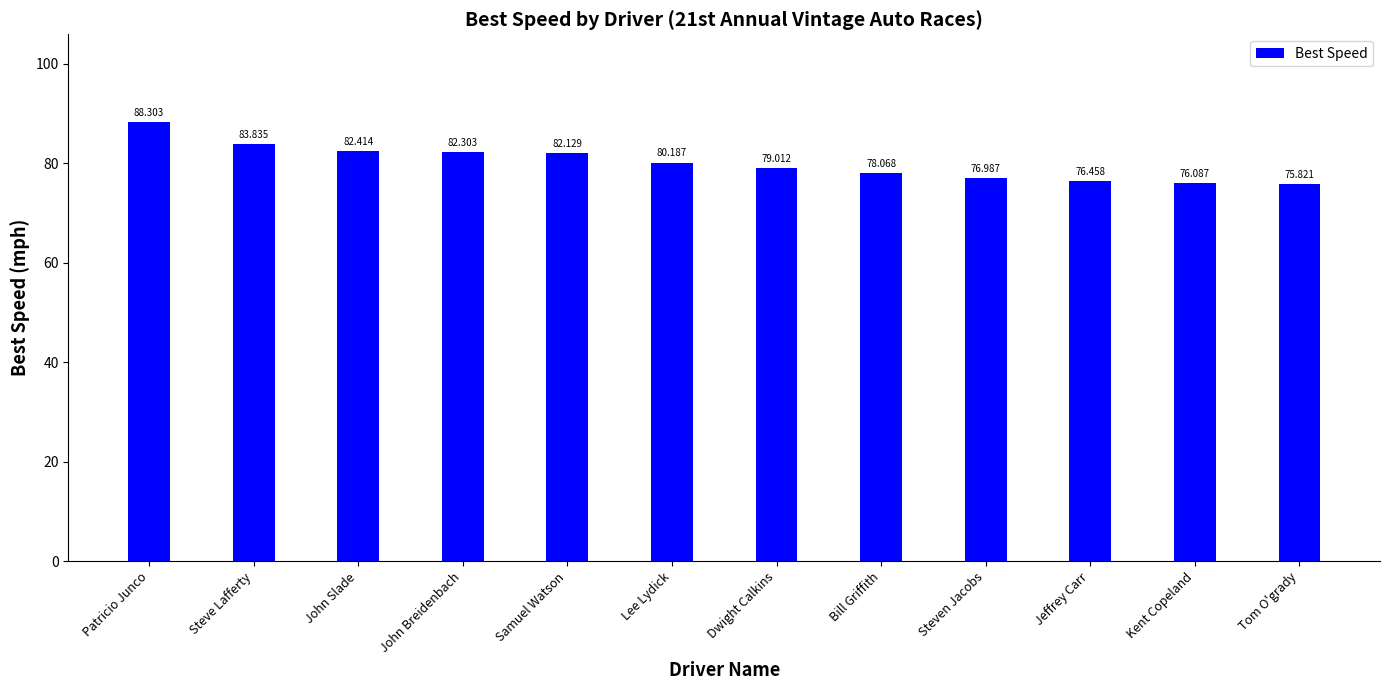

The value at Steven Jacobs is 133.0. True or false?

False